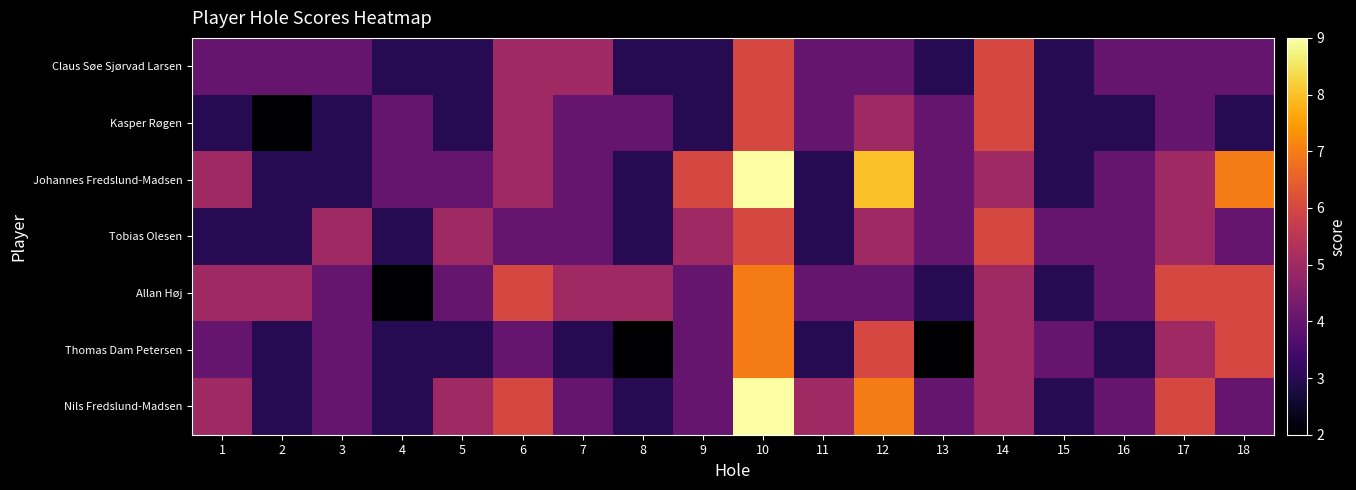

What is the smallest value displayed?

2